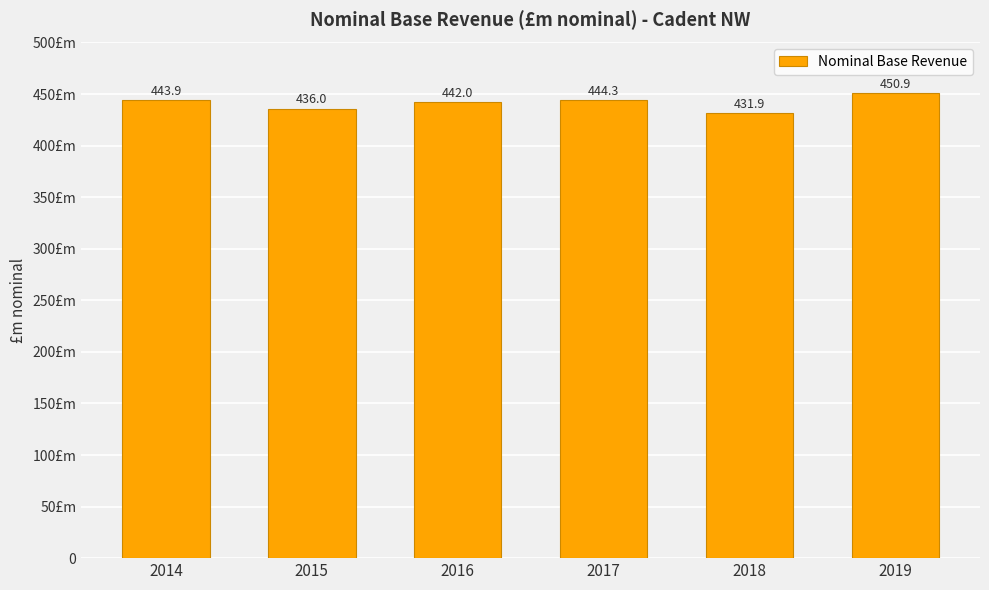

Are the bars grouped side by side (vs. stacked)?

No